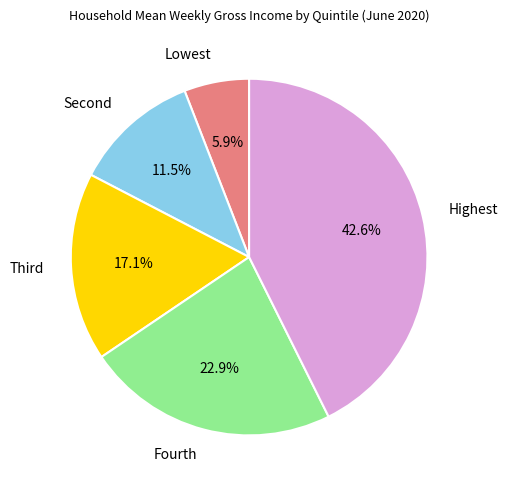

Is there any slice that represents more than half of the pie?

No